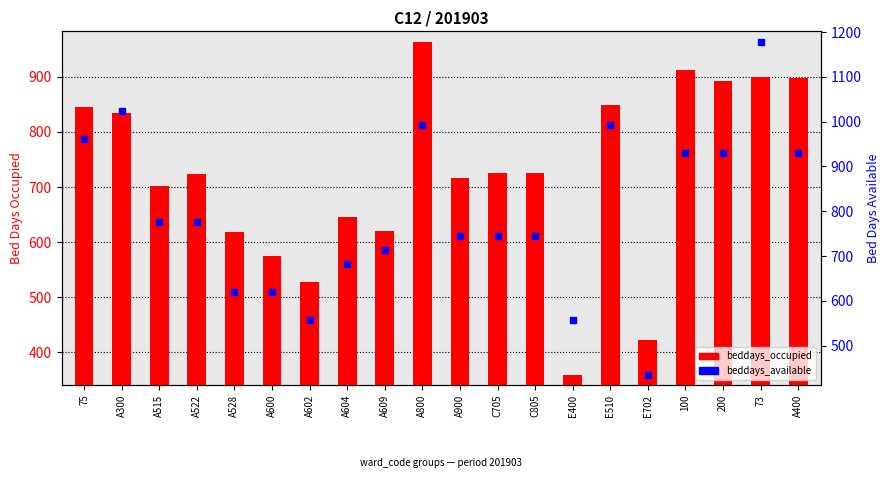

Which series has the largest total across all categories?

beddays_available